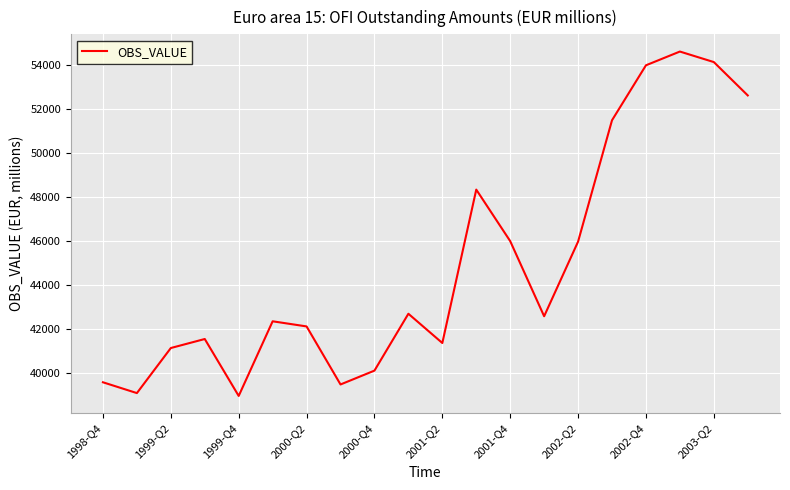

What is the maximum value shown in the chart?

54633.8